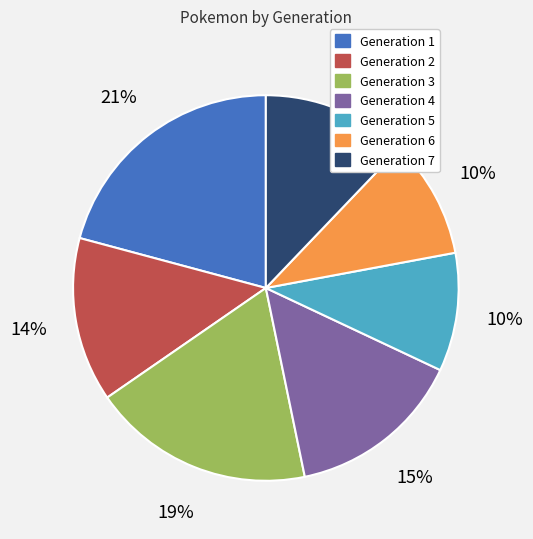

True or false: Generation 7 accounts for 26% of the total.

False